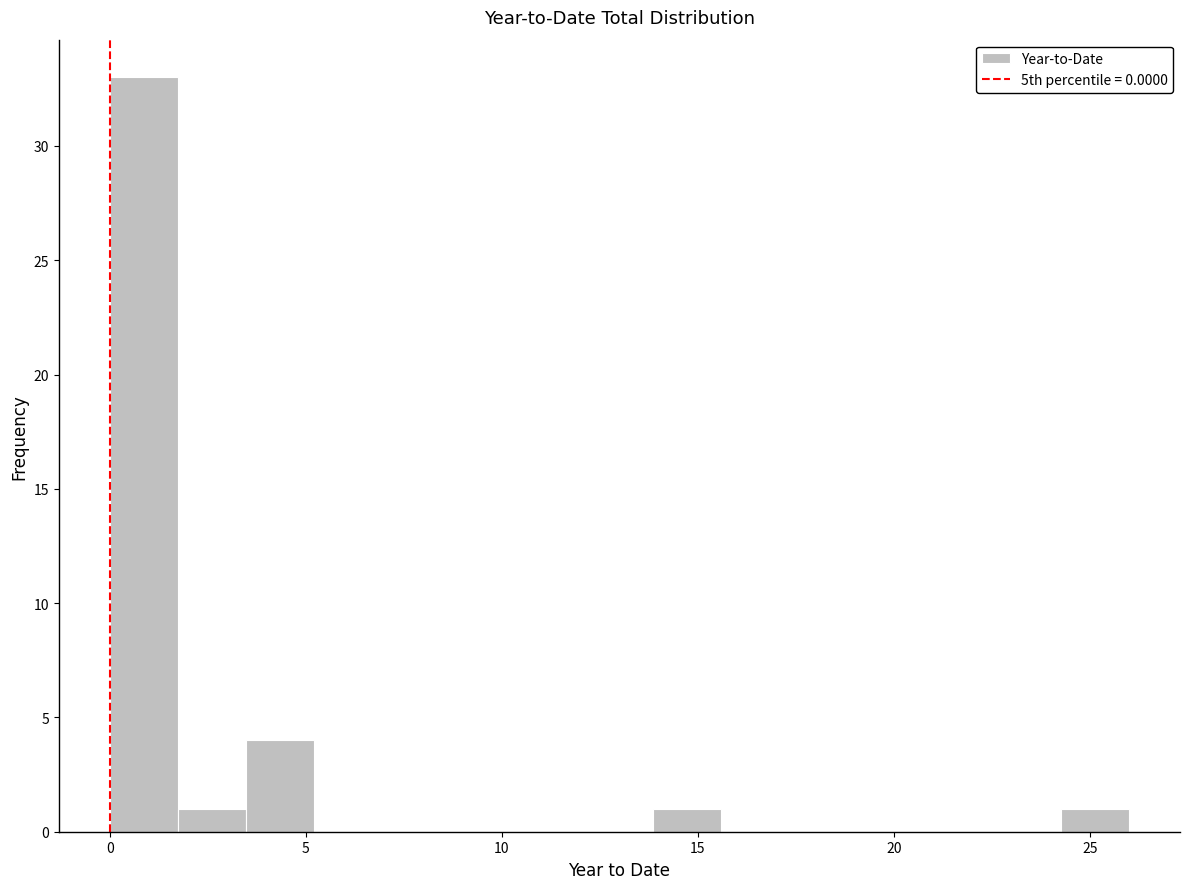

Around what value on the x-axis is the tallest bar? Give the approximate position of its centre, as read against the axis.

1.0